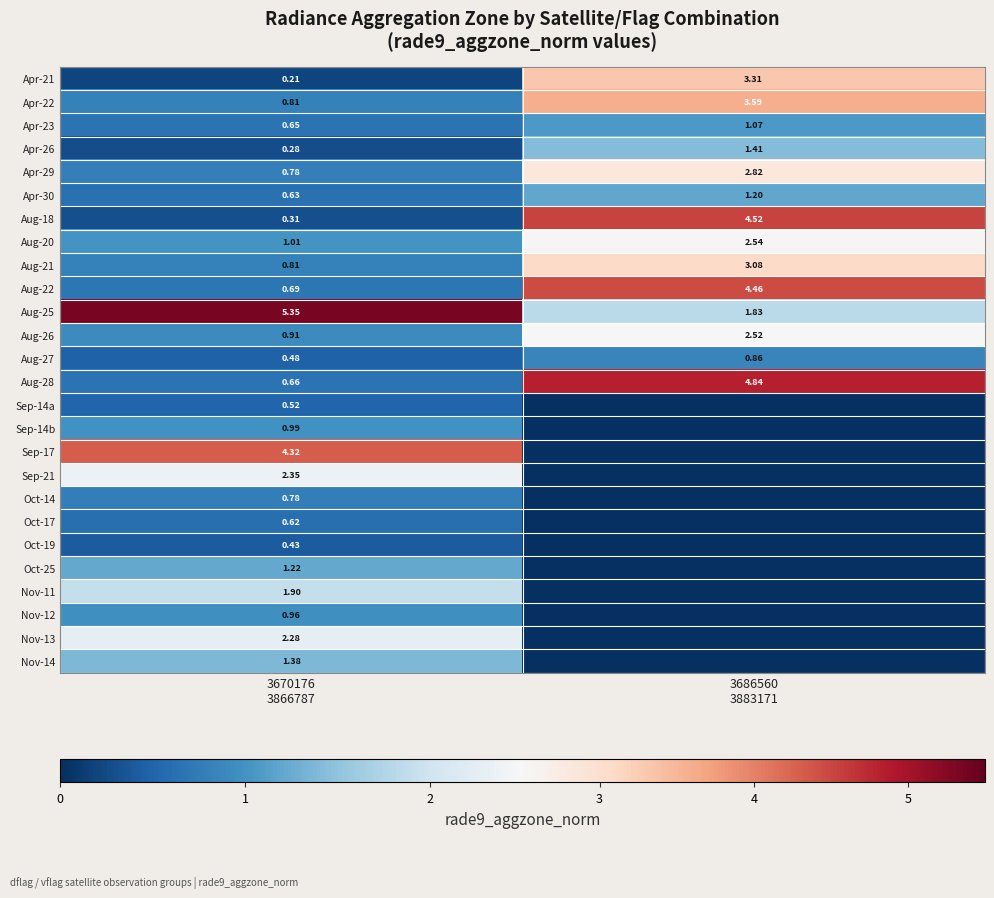

The Aug-20 series shows 1.0 at 3670176 3866787. True or false?

True